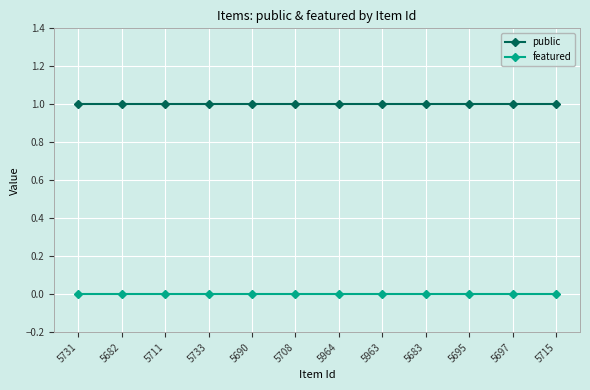

Is it true that public equals 2 at 5690?

False